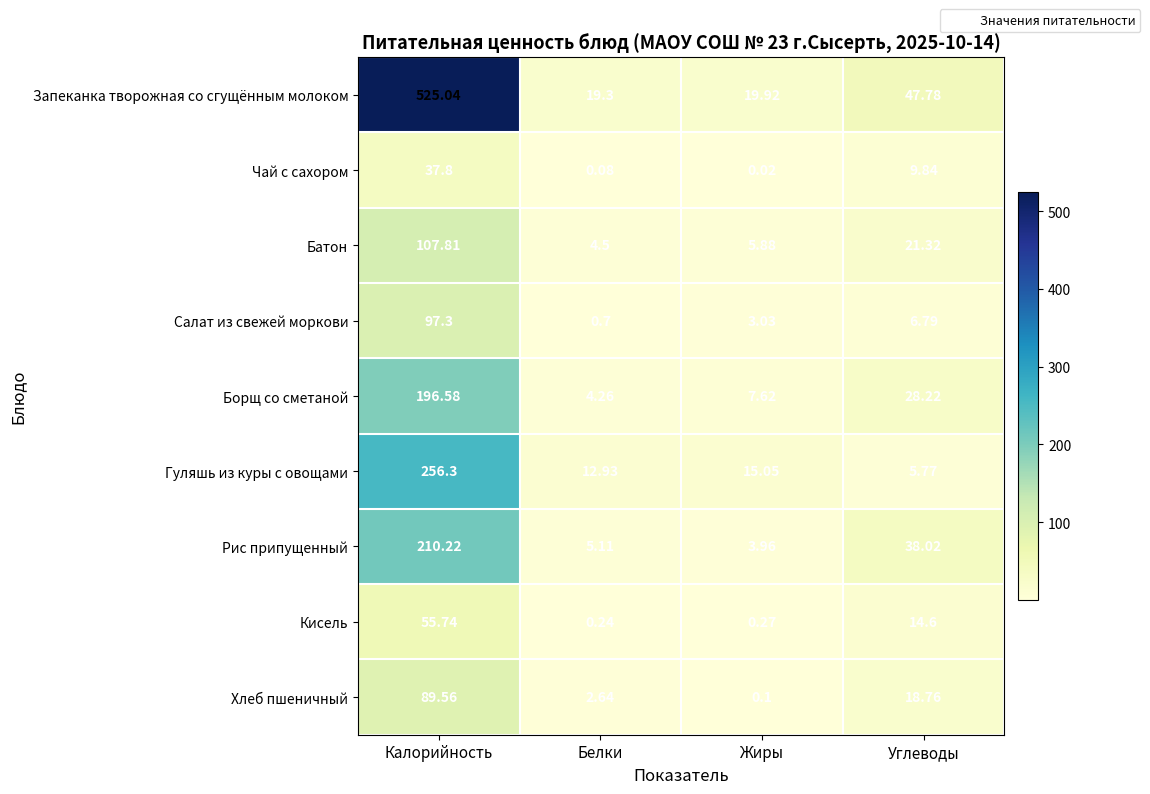

At which label does Борщ со сметаной first exceed 28?

Калорийность